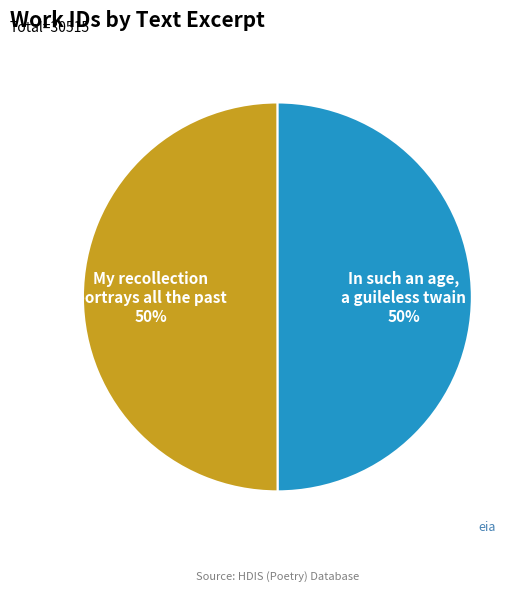

To the nearest percent, what percentage of the pie is In such an age, a guileless twain?

50%